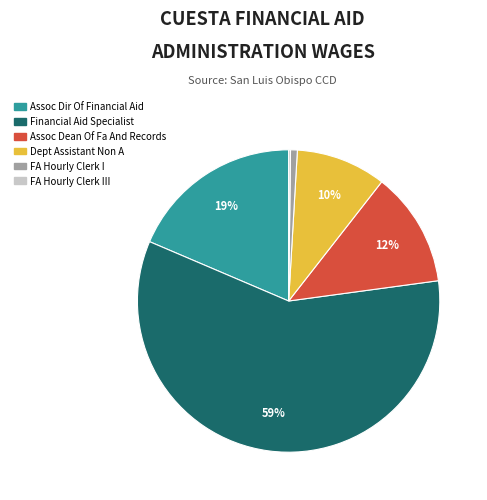

To the nearest percent, what is the average slice percentage?

17%